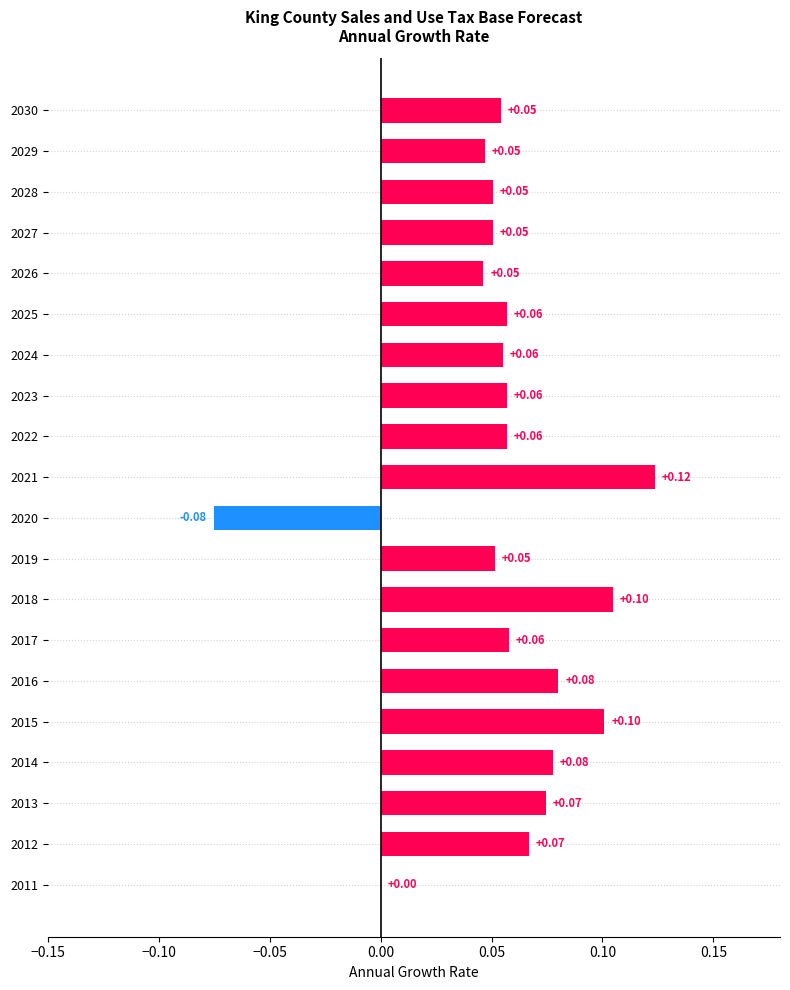

Which has a higher value, 2014 or 2013?

2014